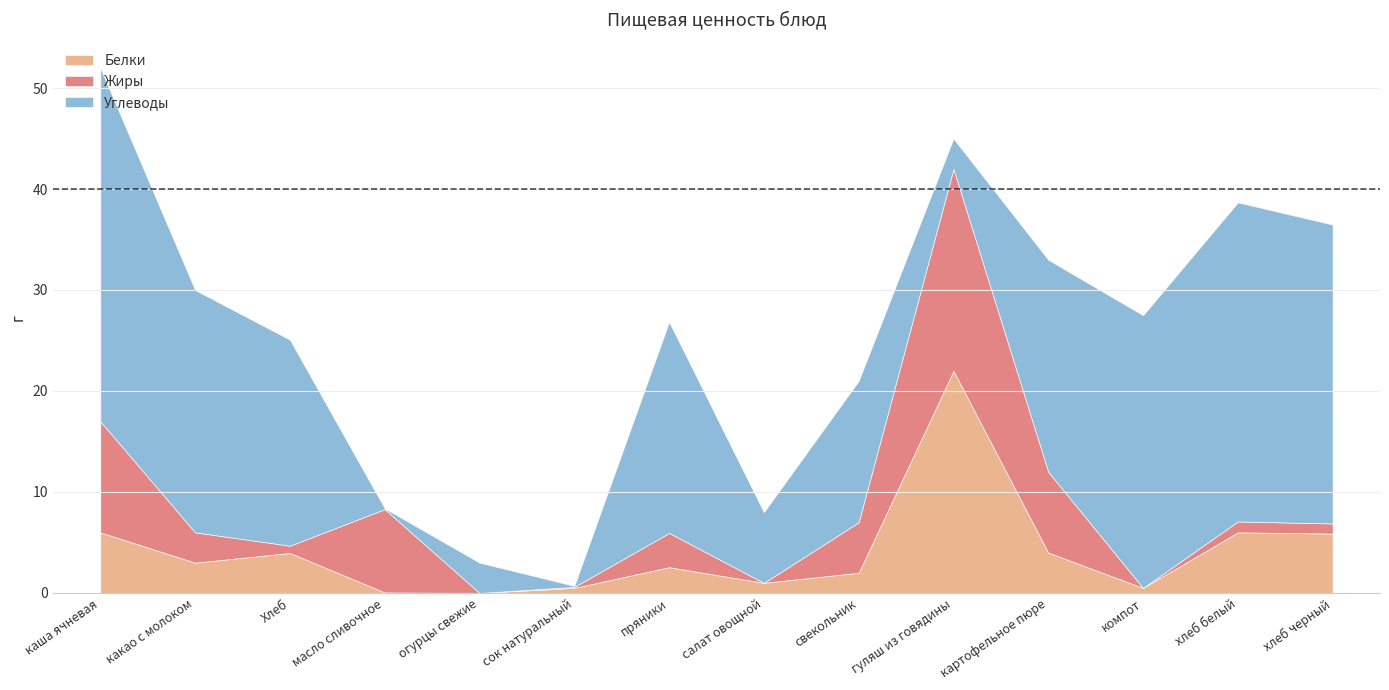

Count the number of data series in this chart.

3